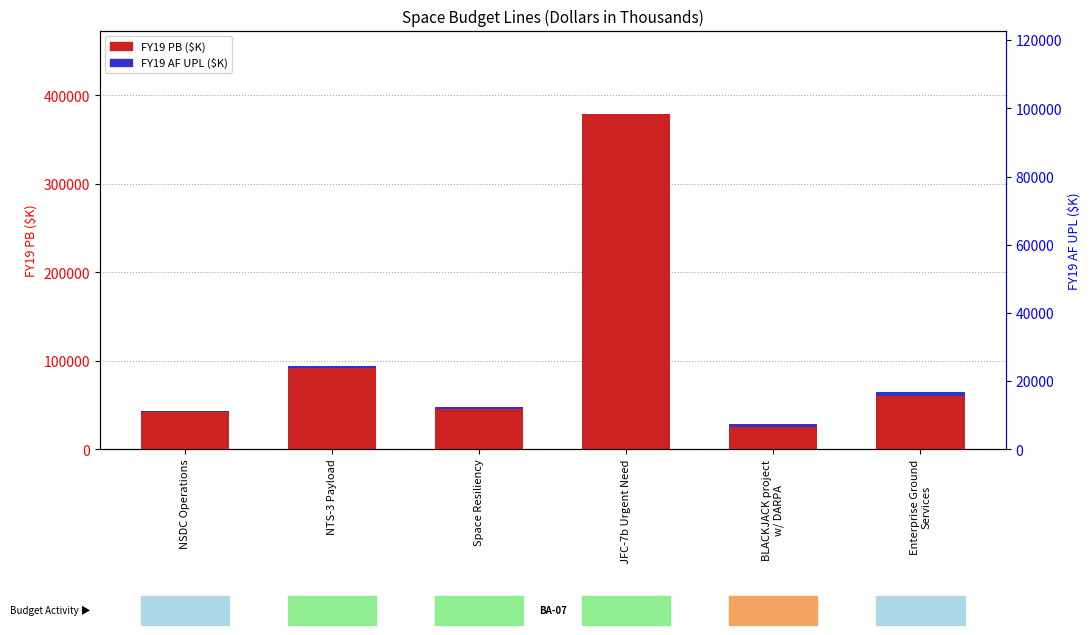

What is the sum of the FY19 PB values at Enterprise Ground
Services and NTS-3 Payload?

152053